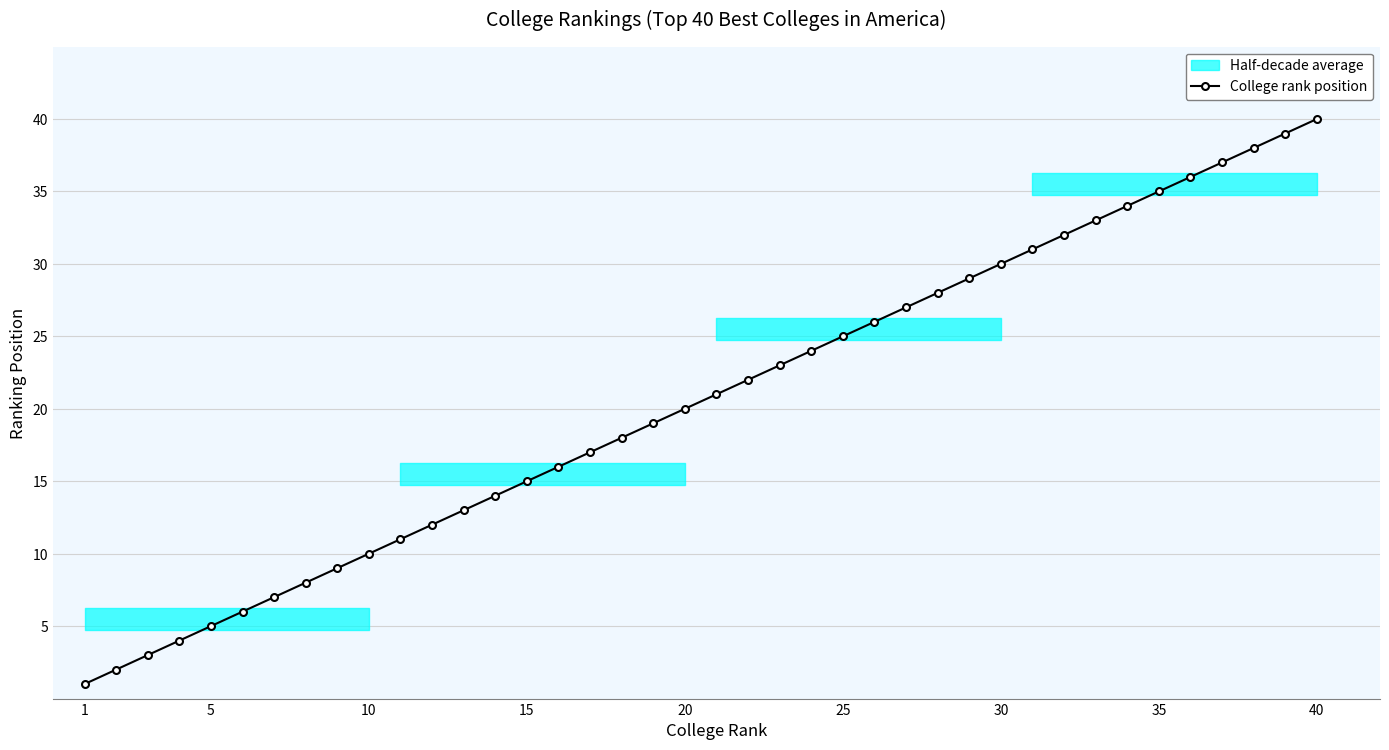

True or false: College rank position has a value of 5 at 5.

True